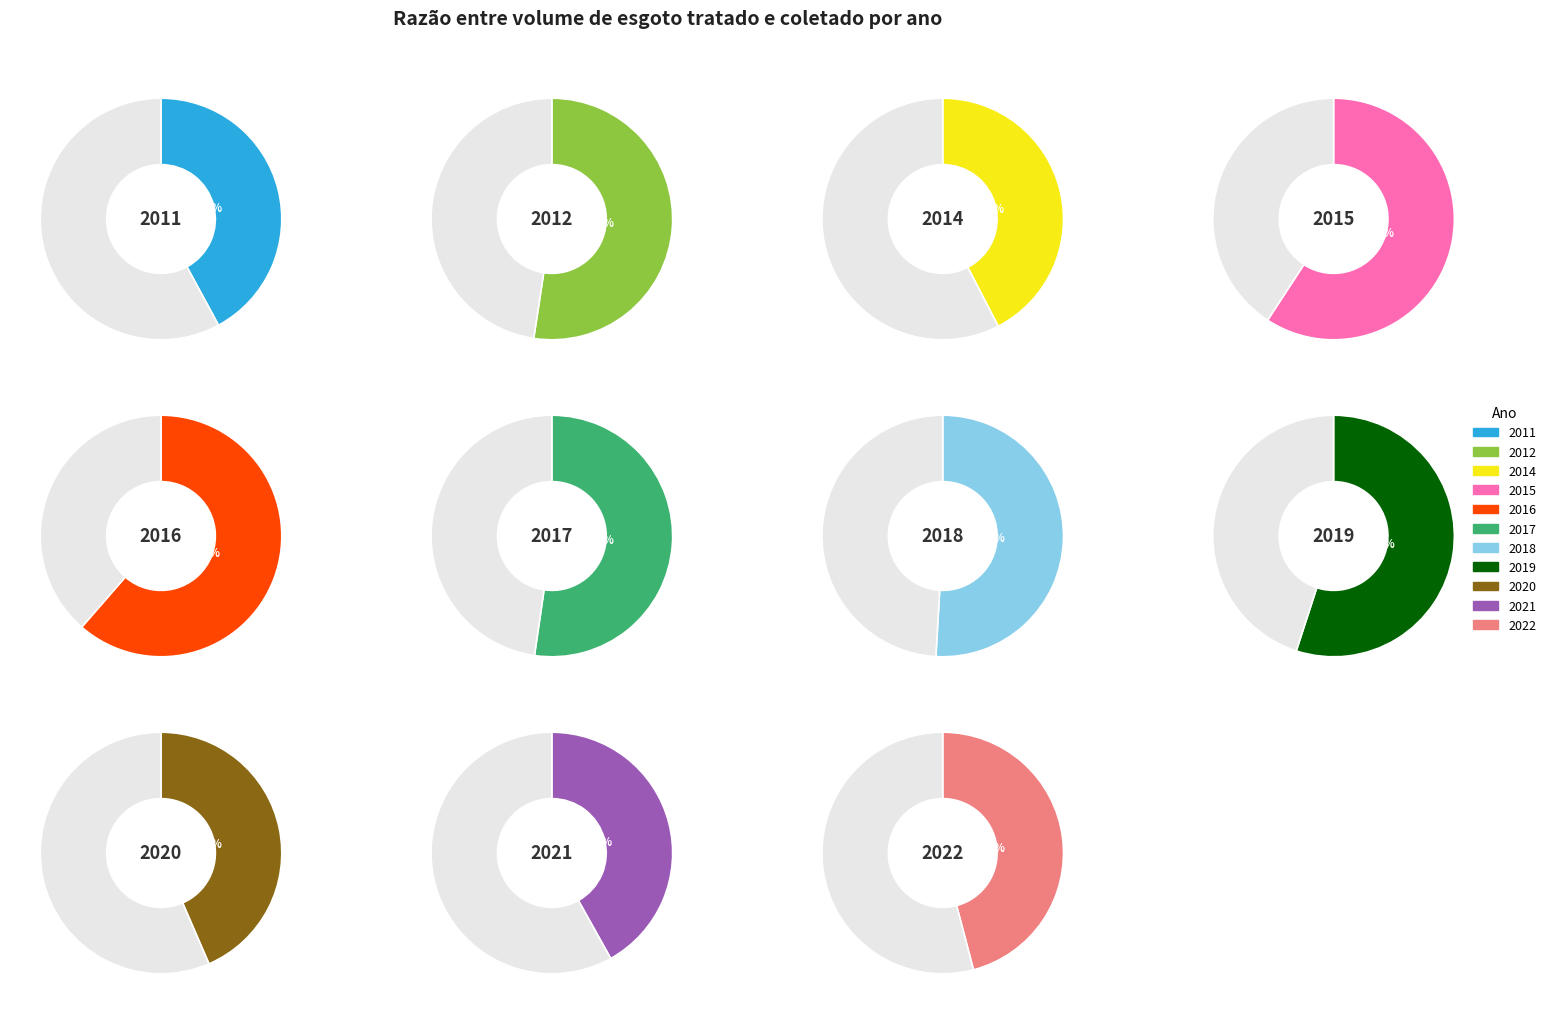

Which category has the biggest portion of the pie?

2016